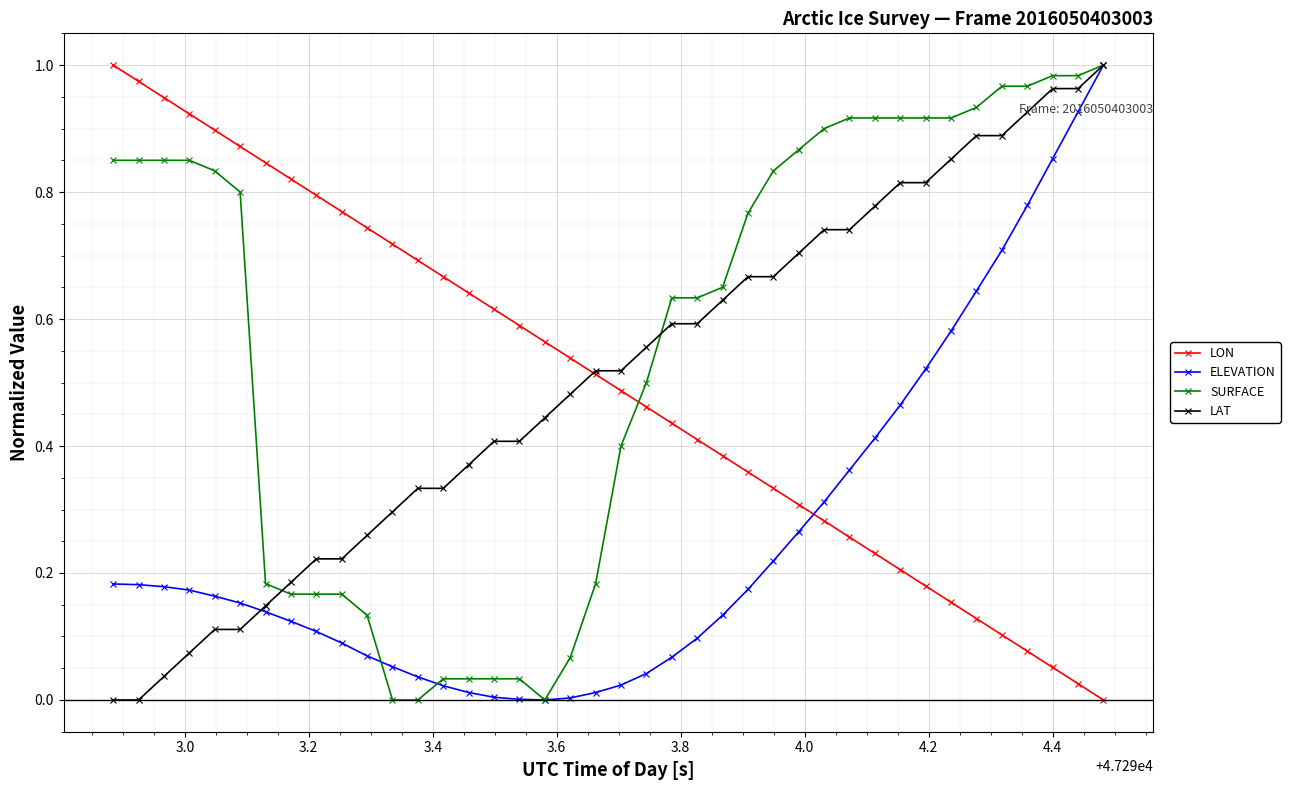

Which series has the largest total across all categories?

SURFACE